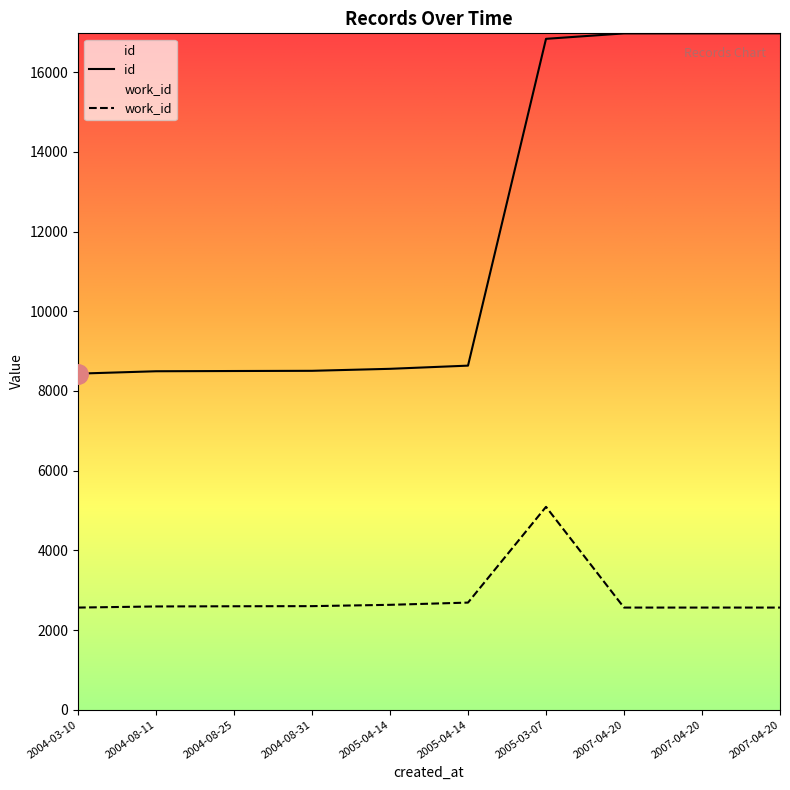

How many interior local peaks does the work_id series have?

1